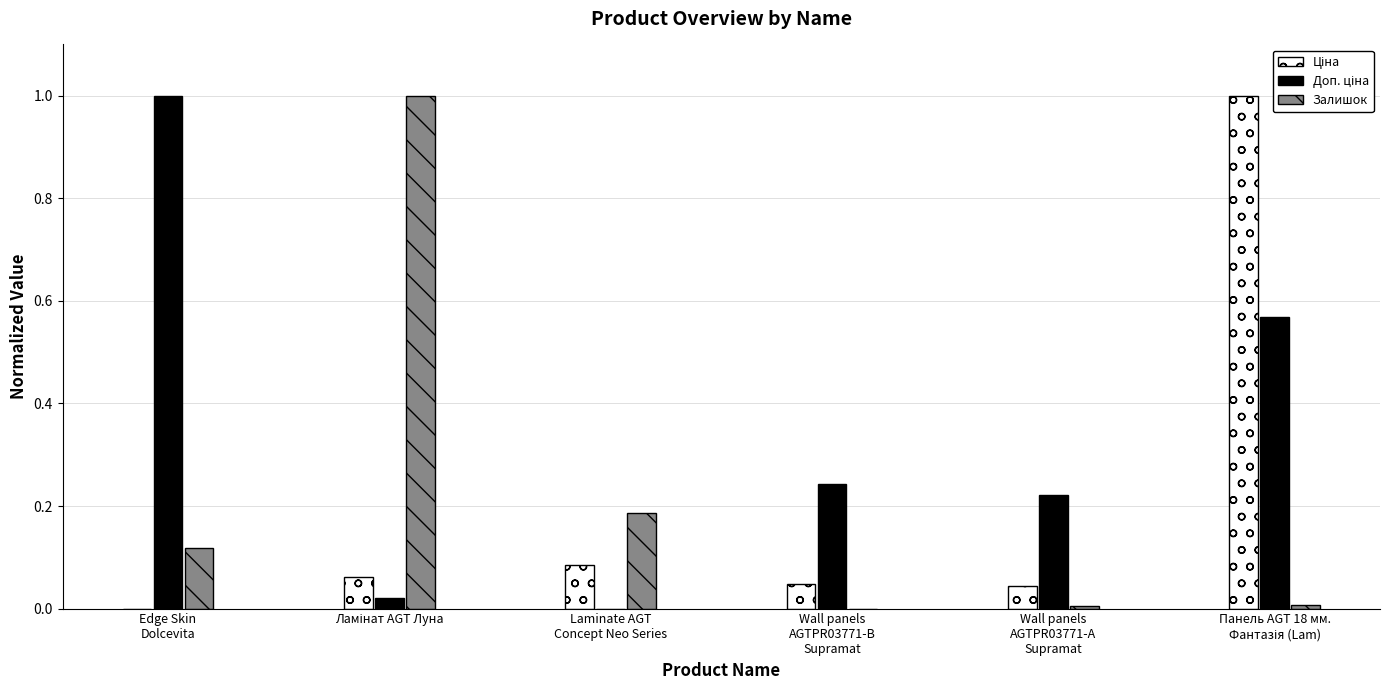

The value of Залишок at Wall panels
AGTPR03771-А
Supramat is 0.0. True or false?

True